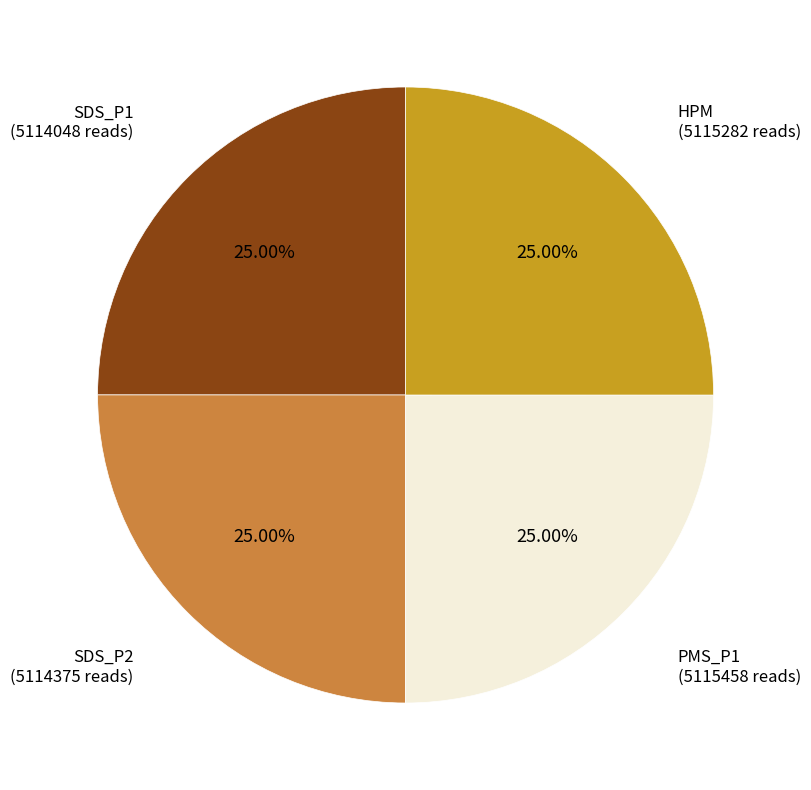

Is there a majority slice in this chart?

No